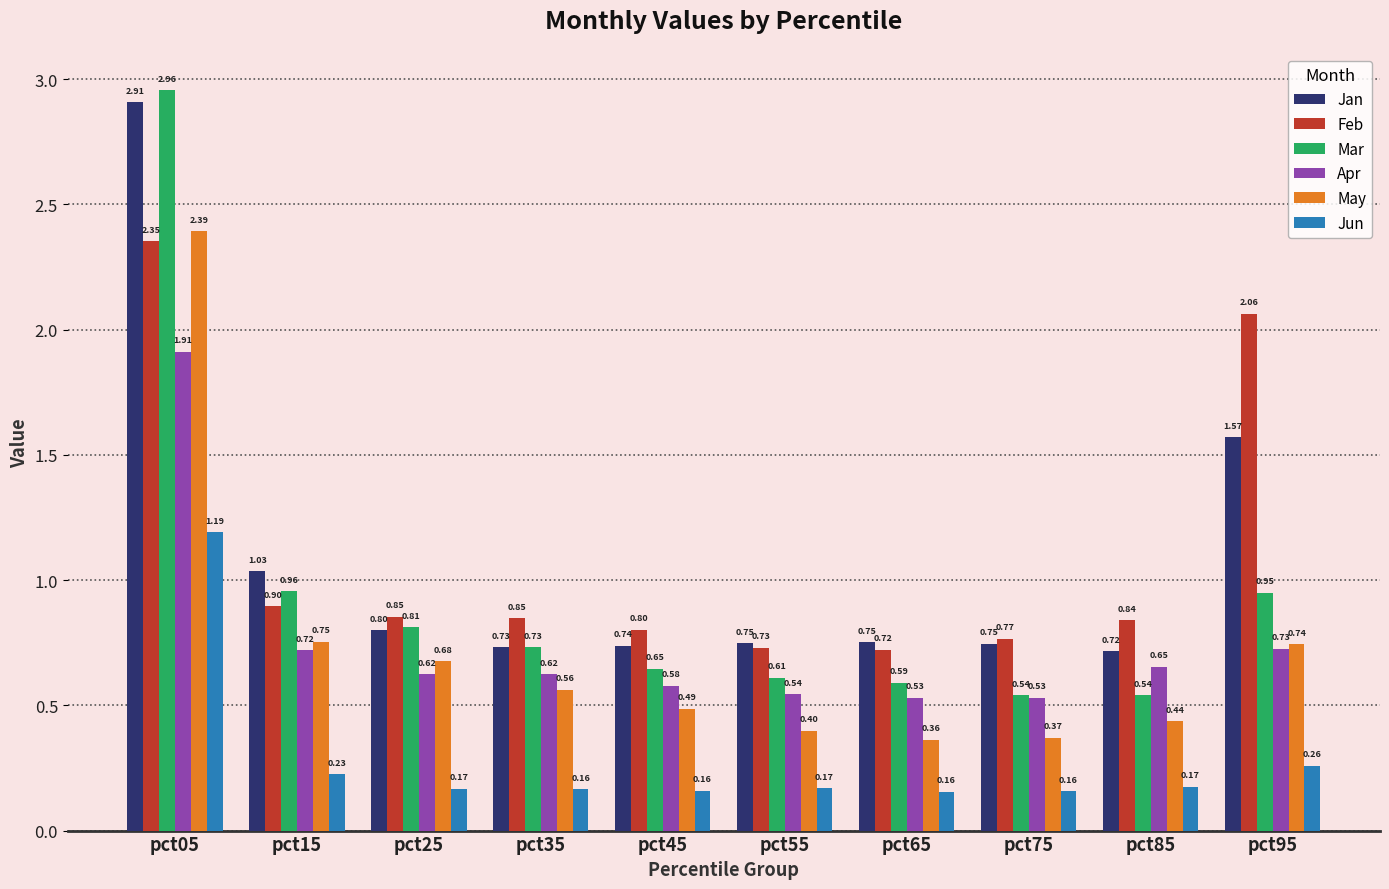

How many bars are there in each group?

6